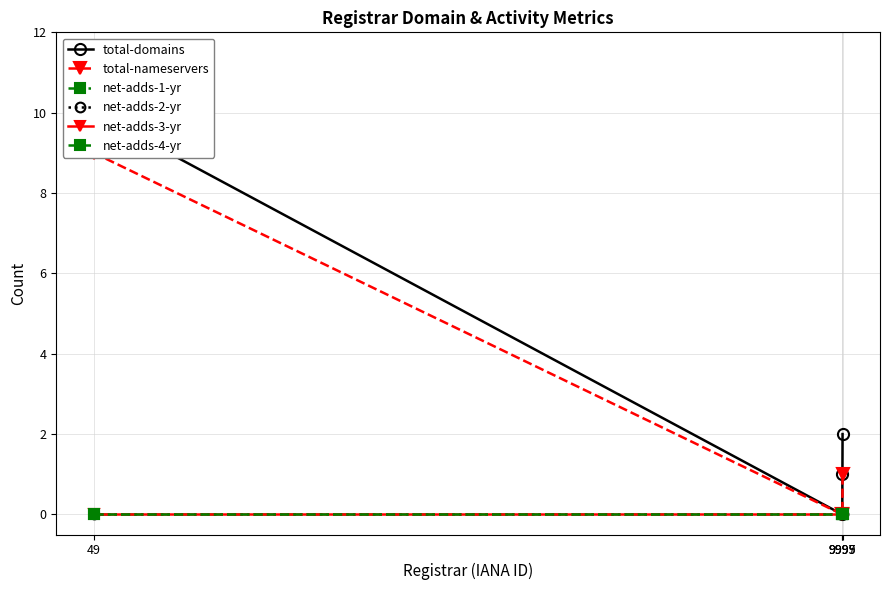

What are all the series names shown in the legend?

total-domains, total-nameservers, net-adds-1-yr, net-adds-2-yr, net-adds-3-yr, net-adds-4-yr